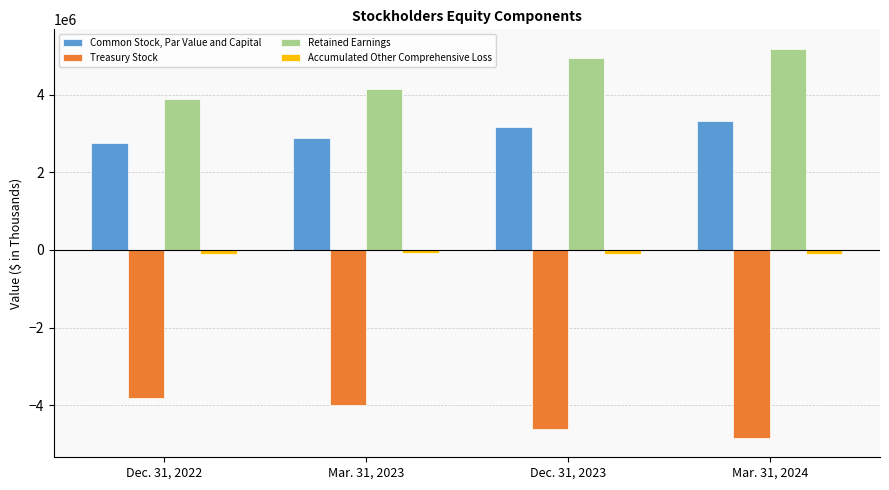

What is the maximum value shown in the chart?

5184027